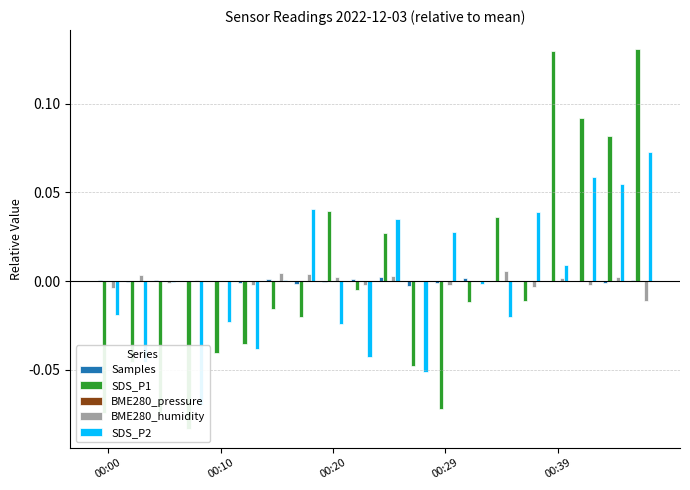

What are all the series names shown in the legend?

Samples, SDS_P1, BME280_pressure, BME280_humidity, SDS_P2